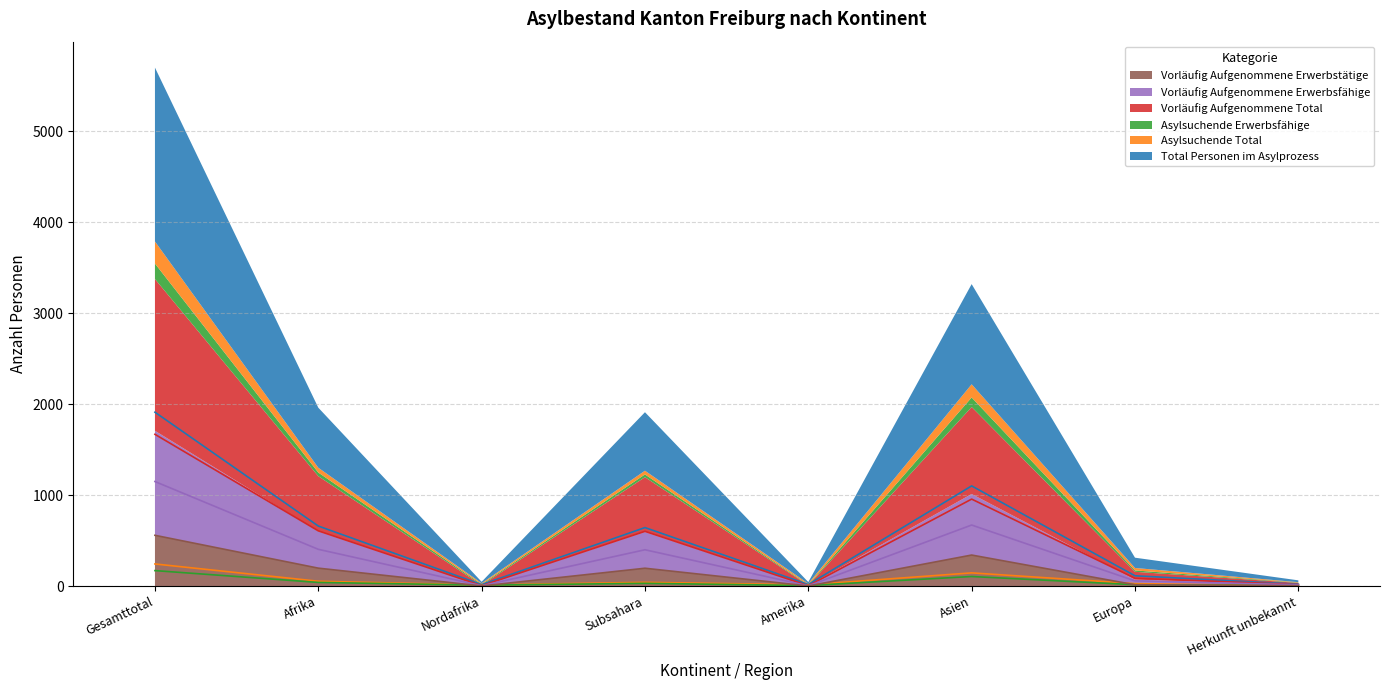

Which label corresponds to the largest value in the chart?

Gesamttotal